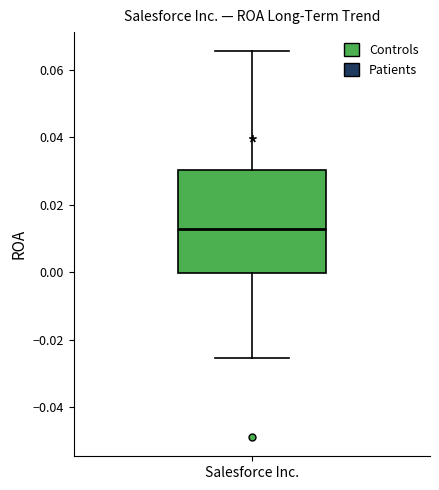

Transcribe this box plot: give where the median line is, the range the box spans, and where the two whiskers end, as read against the y-axis. The values are not printed on the chart, so give them approximately, as read against the axis.

median 0.012, box 0.000 to 0.030, whiskers -0.026 to 0.066